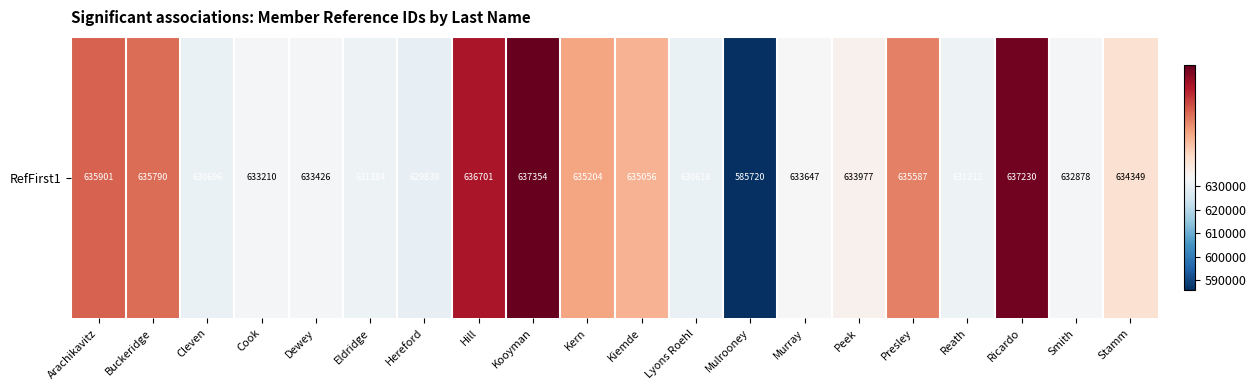

What is the difference between the maximum and minimum values?

51634